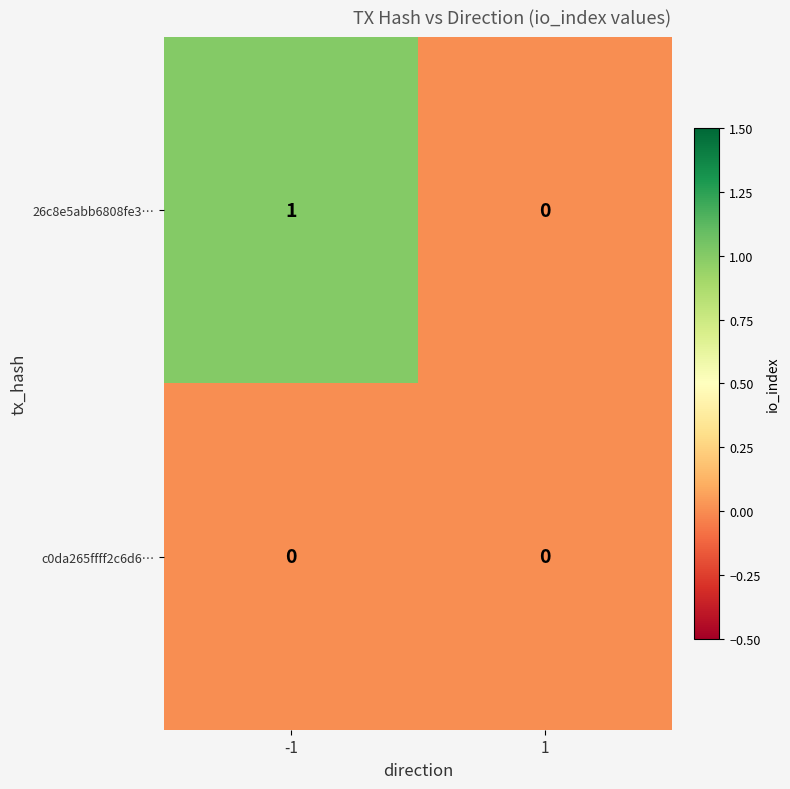

Which category has the highest value across all series?

-1